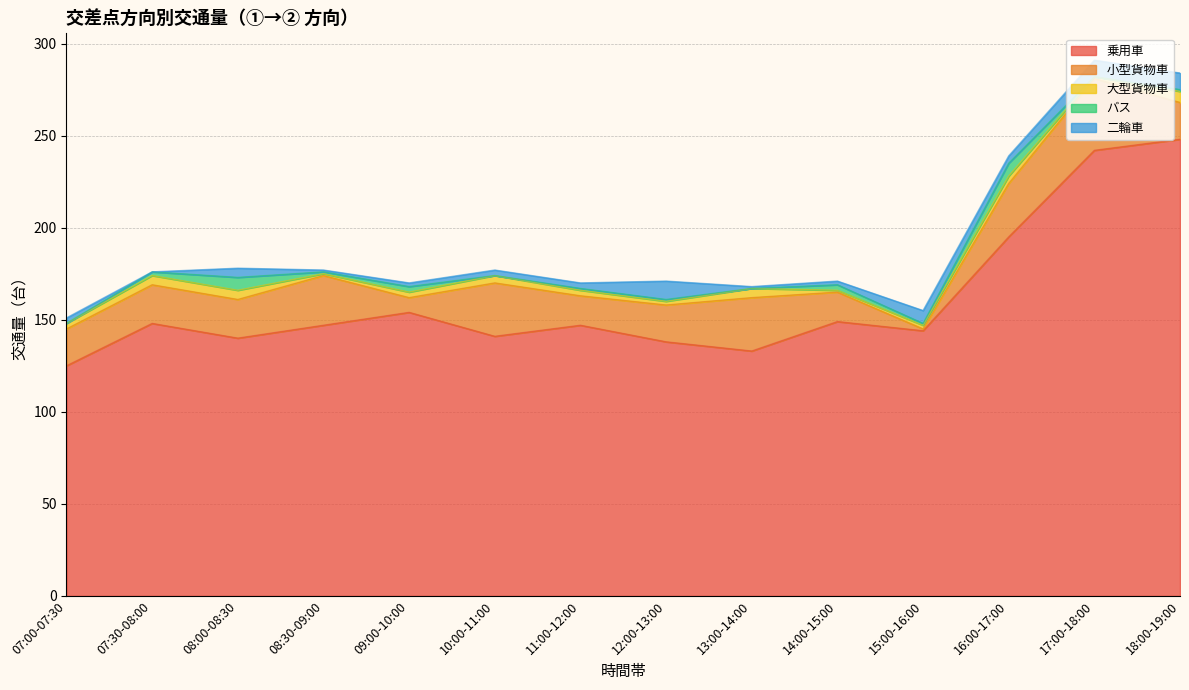

Rank the series at 07:30-08:00 from highest to lowest value.

乗用車, 小型貨物車, 大型貨物車, バス, 二輪車